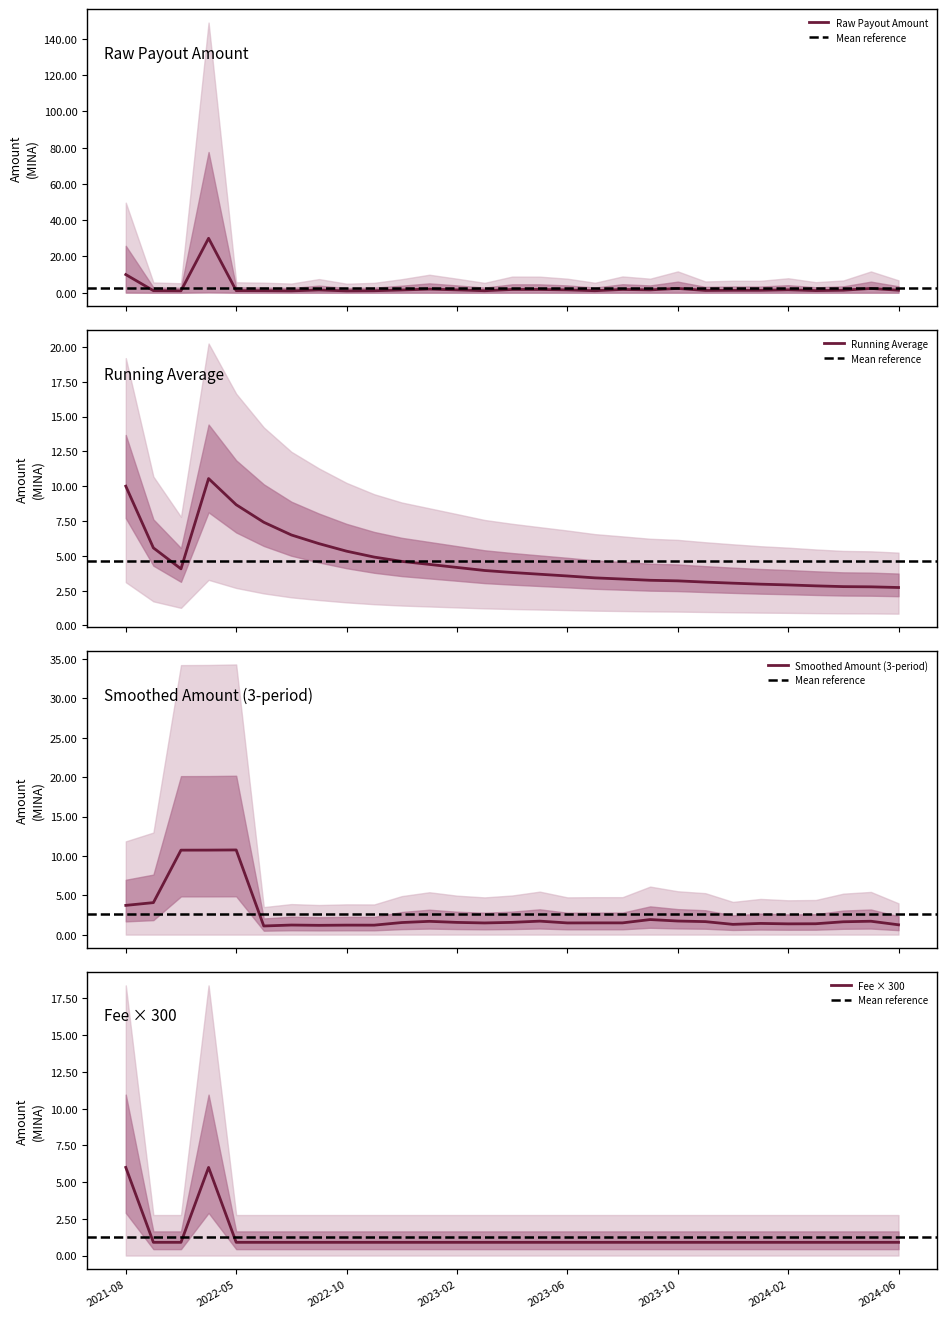

At how many categories does at least one series exceed 5?

2